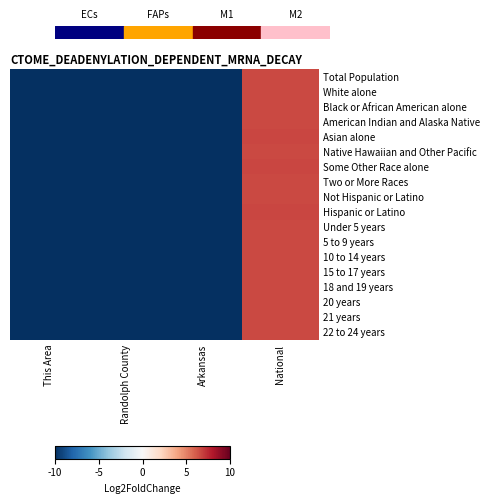

Between National and Randolph County, which is larger?

National